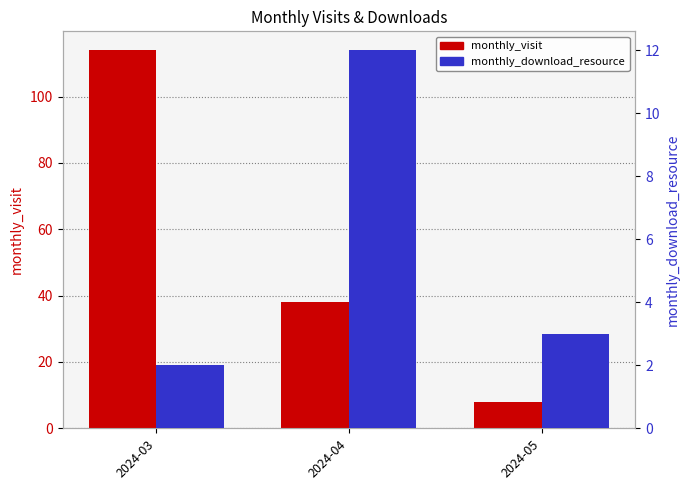

Reading right to left, transcribe all the data shown in this chart.

monthly_visit: 8	38	114
monthly_download_resource: 3	12	2